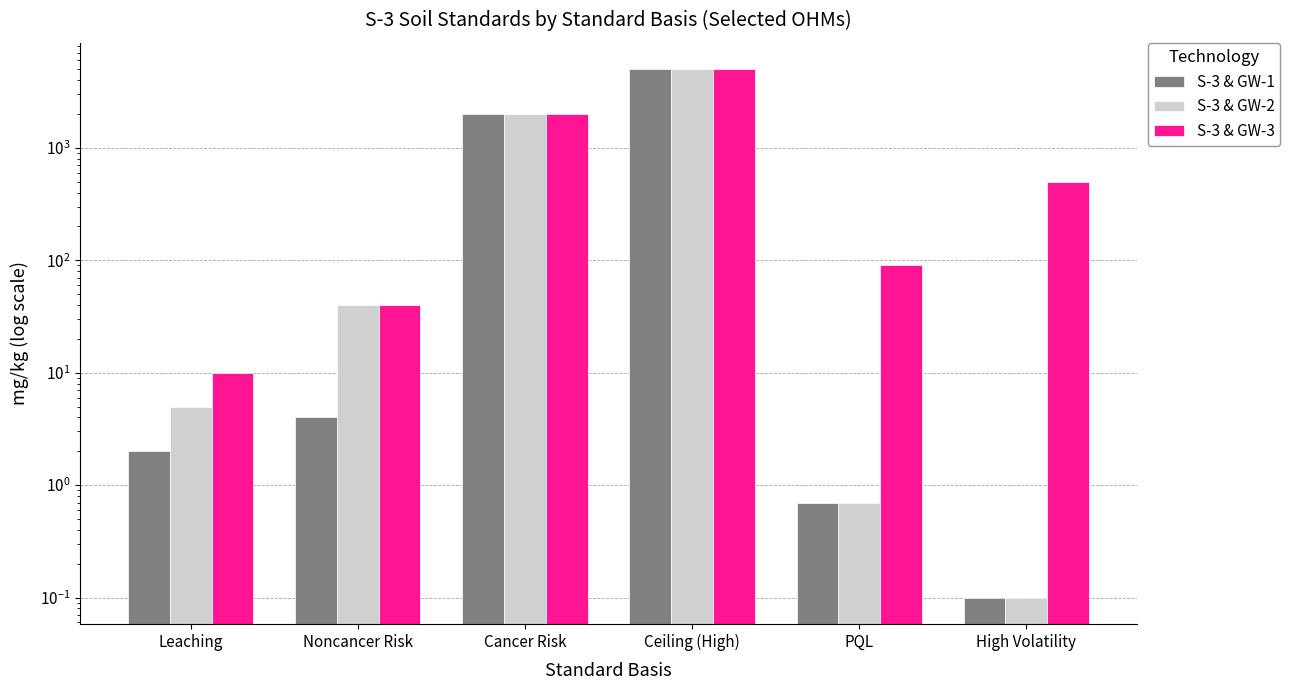

Reading left to right, transcribe all the data shown in this chart.

S-3 & GW-1: Leaching=2.0	Noncancer Risk=4.0	Cancer Risk=2000.0	Ceiling (High)=5000.0	PQL=0.7	High Volatility=0.1
S-3 & GW-2: Leaching=5.0	Noncancer Risk=40.0	Cancer Risk=2000.0	Ceiling (High)=5000.0	PQL=0.7	High Volatility=0.1
S-3 & GW-3: Leaching=10.0	Noncancer Risk=40.0	Cancer Risk=2000.0	Ceiling (High)=5000.0	PQL=90.0	High Volatility=500.0